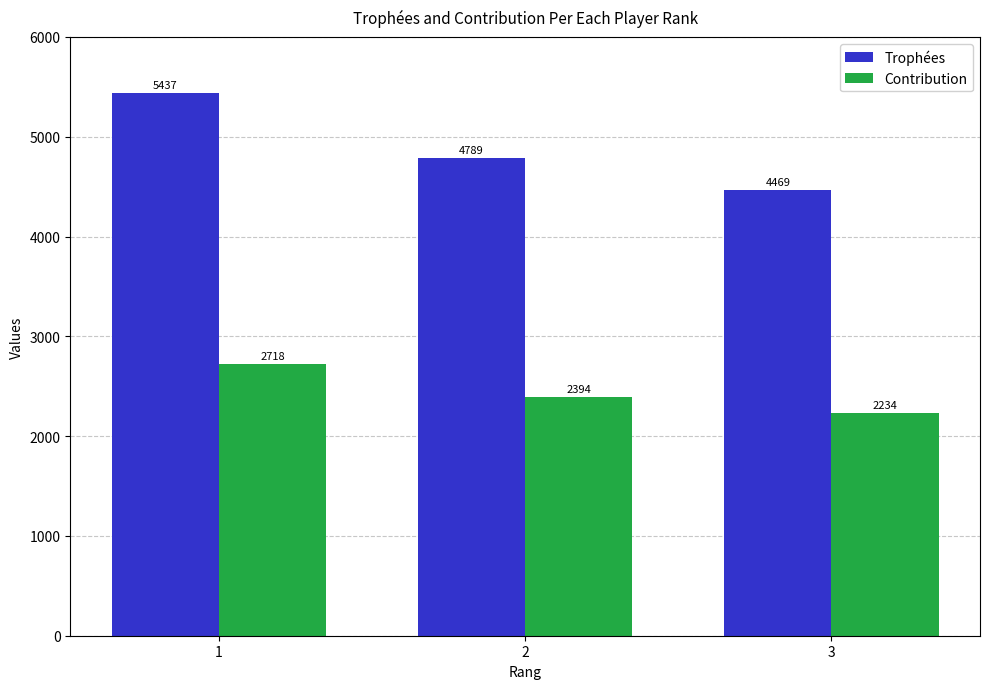

The Contribution series shows 2394 at 2. True or false?

True